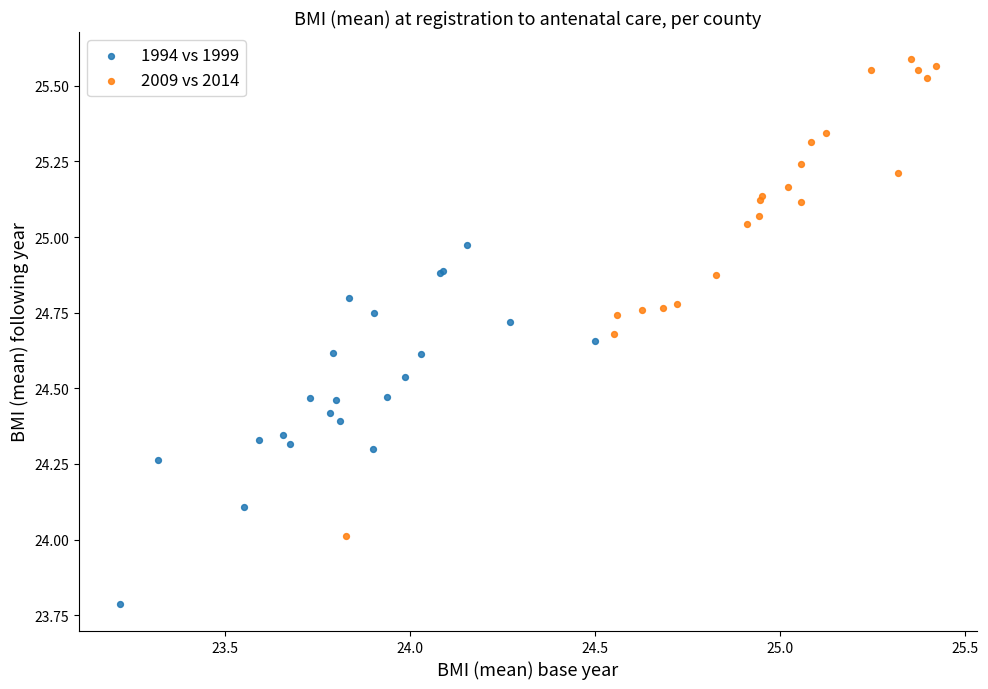

Which series reaches the maximum Y coordinate?

2009 vs 2014